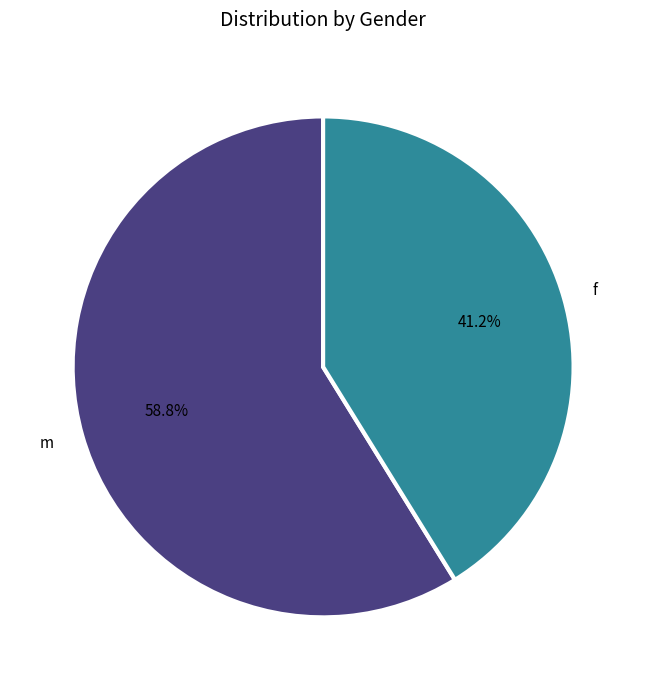

What is the largest slice in the pie chart?

m